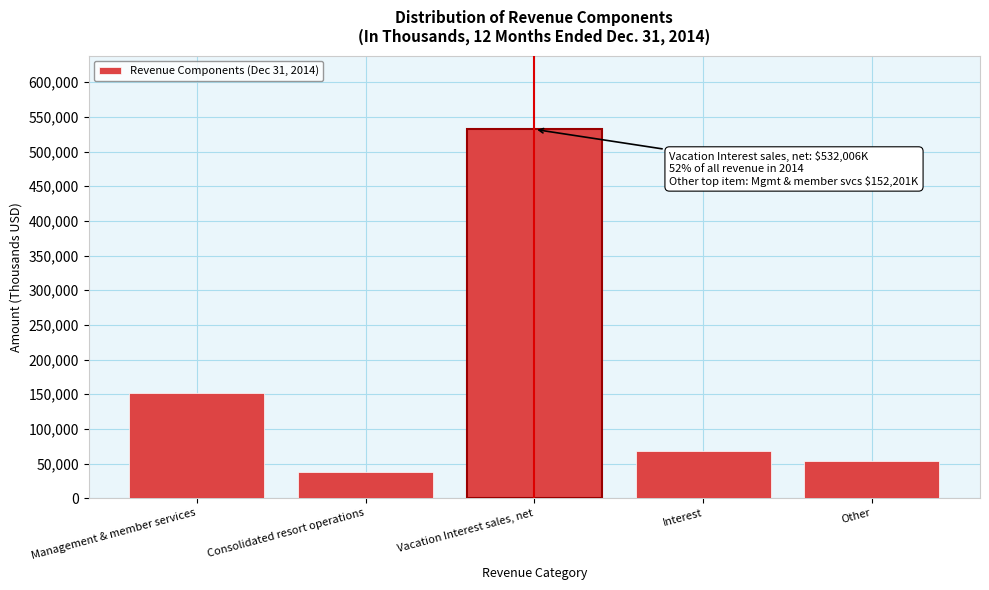

Reading left to right, extract all data points from this chart.

152201	38406	532006	68398	53555